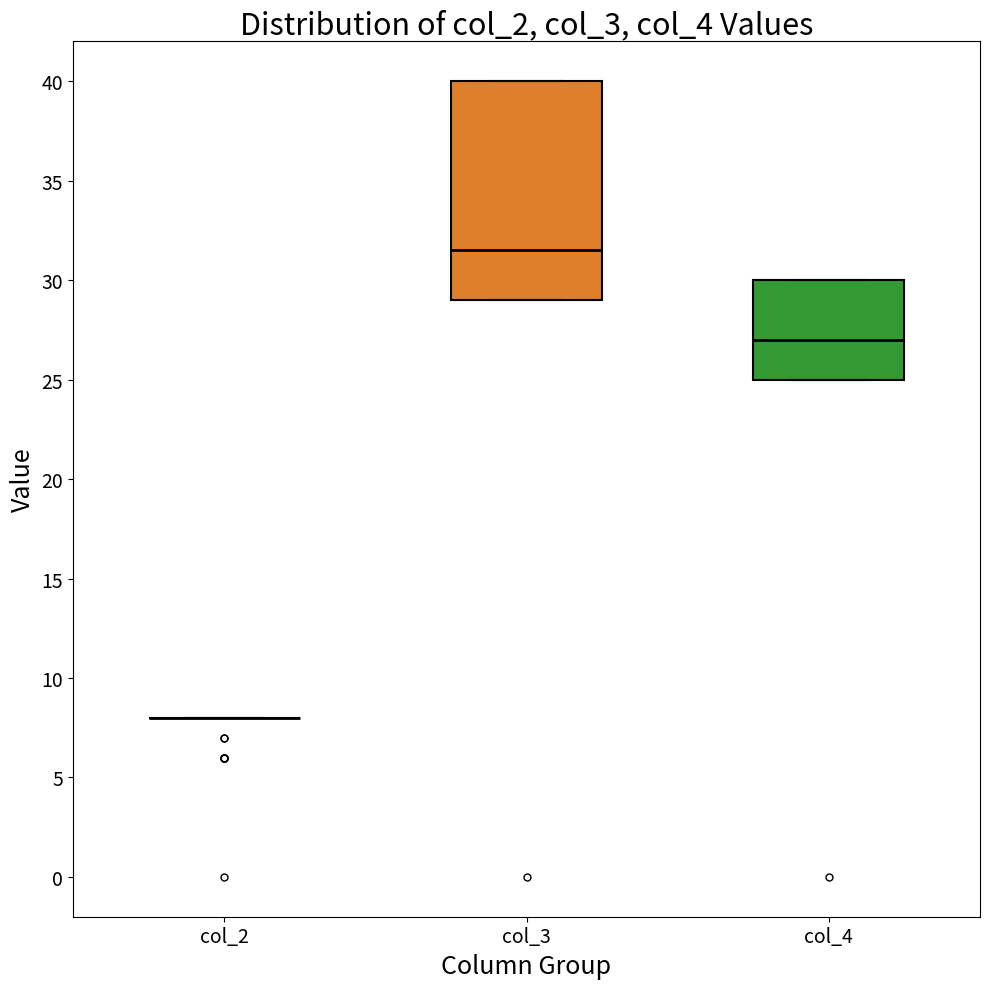

Reading left to right, transcribe this box plot: for each box, give where its median line is, the range the box spans, and where its two whiskers end, as read against the y-axis. The values are not printed on the chart, so give them approximately, as read against the axis.

col_2: box collapsed to a line at 8.0, whiskers 8.0 to 8.0
col_3: median 31.5, box 29.0 to 40.0, whiskers 29.0 to 40.0
col_4: median 27.0, box 25.0 to 30.0, whiskers 25.0 to 30.0